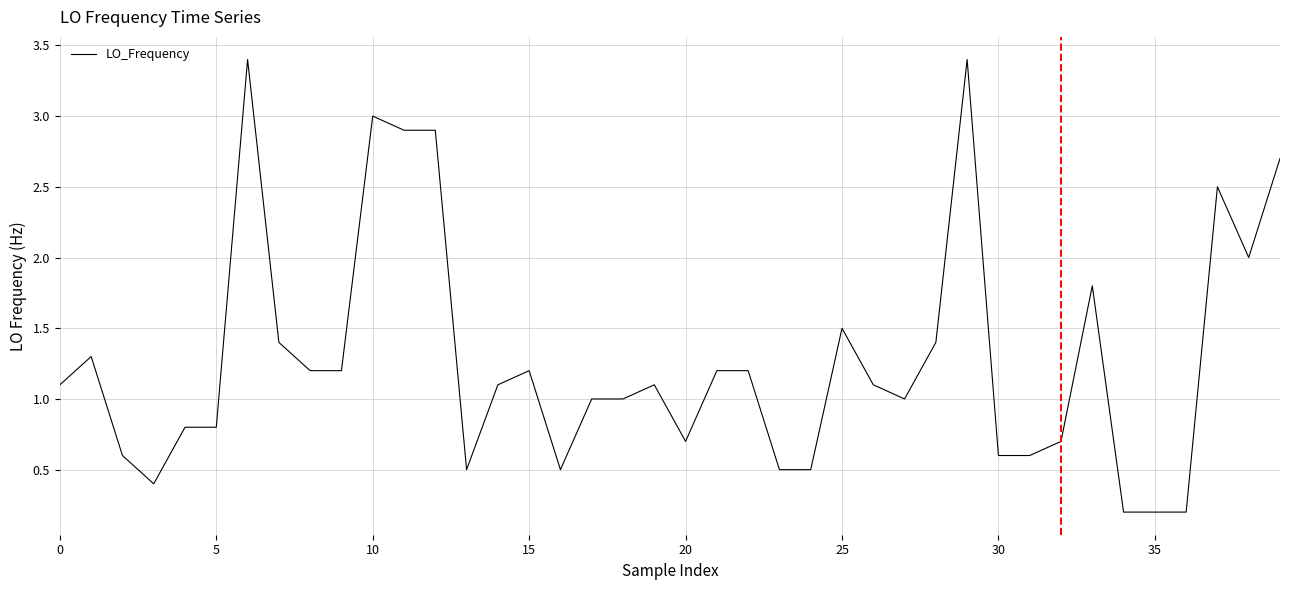

What is the difference between the maximum and minimum values?

3.2